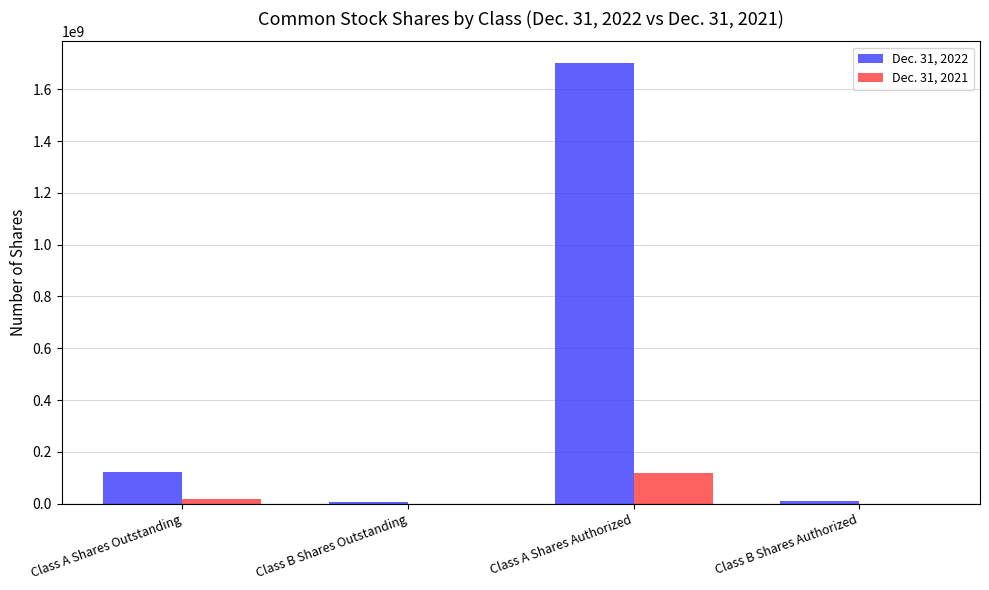

What is the maximum value shown in the chart?

1700000000